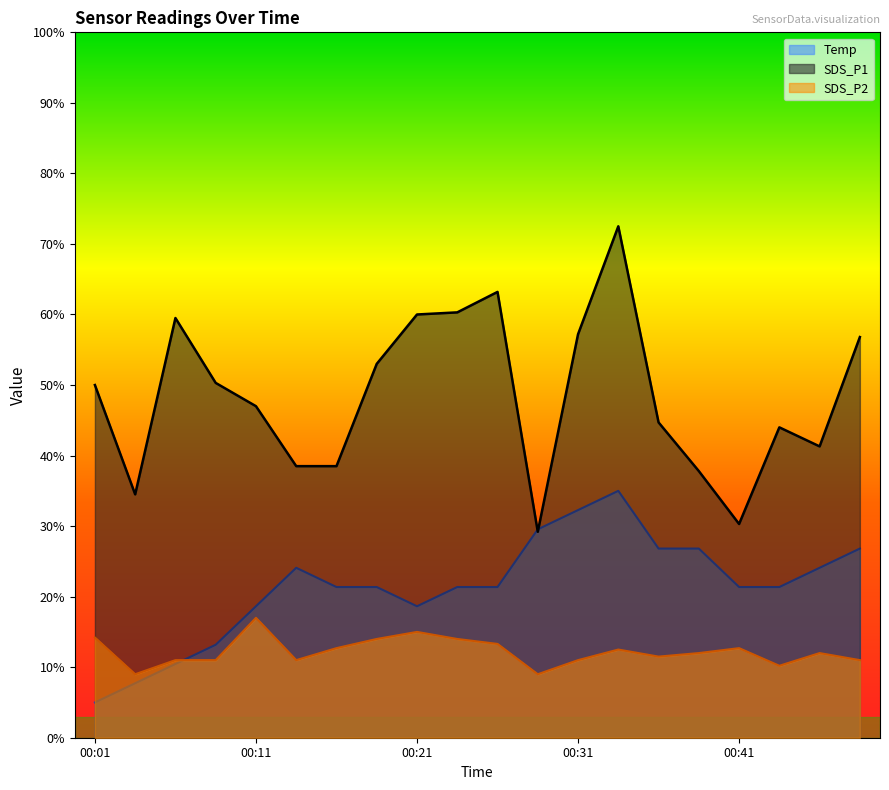

At which category does the chart reach its peak across all series?

00:34